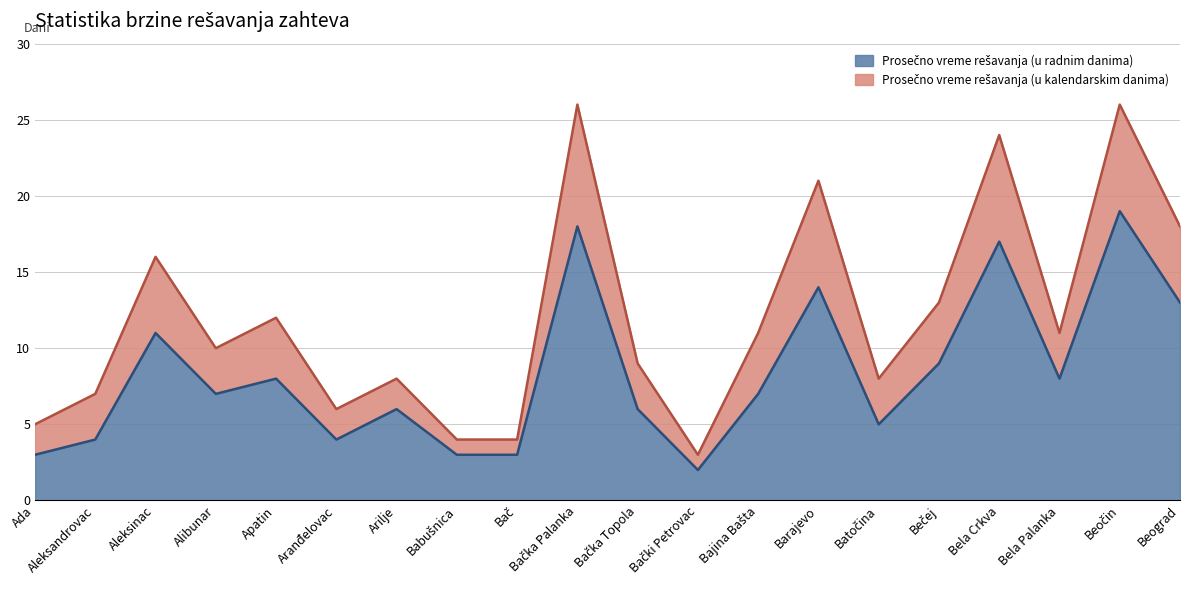

How many data points does each series have?

20